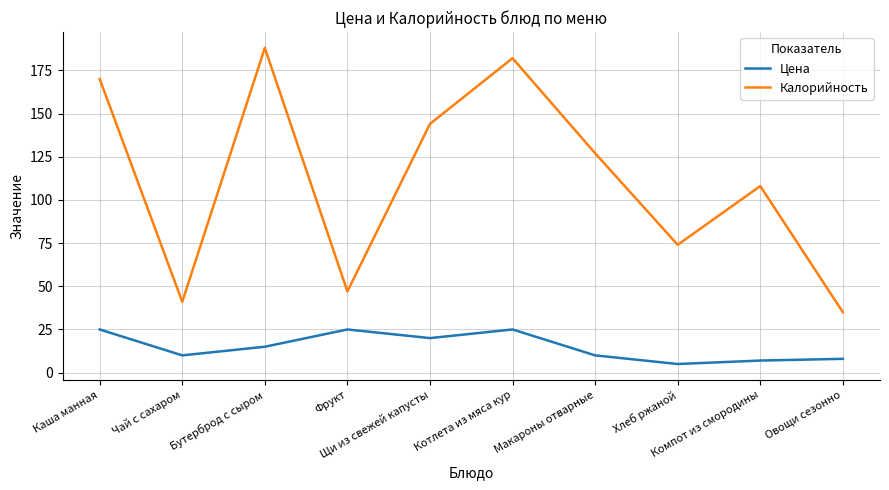

True or false: Цена and Калорийность intersect in this chart.

False